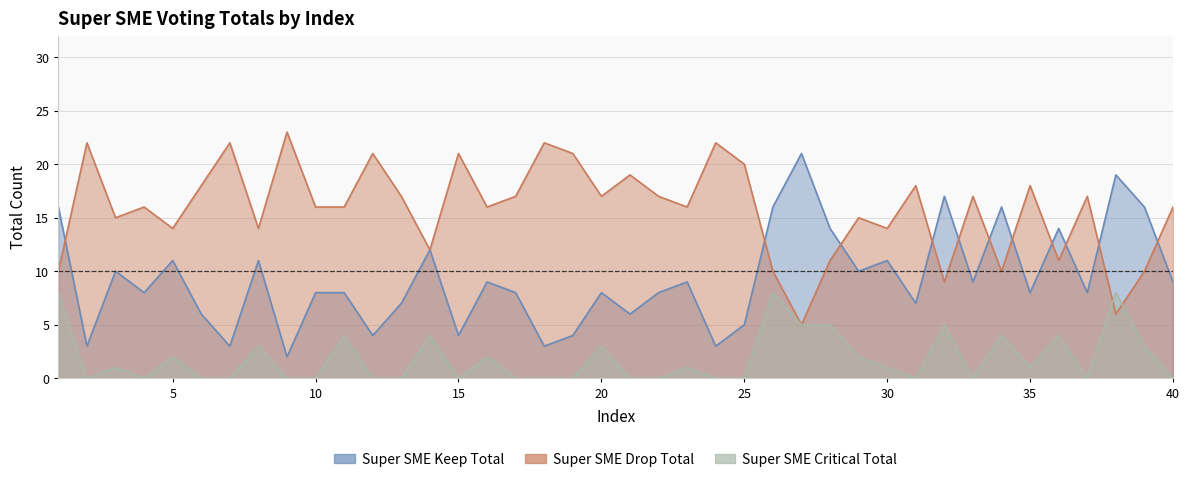

What is the value of the Super SME Critical Total point at the 20th from the left?

3